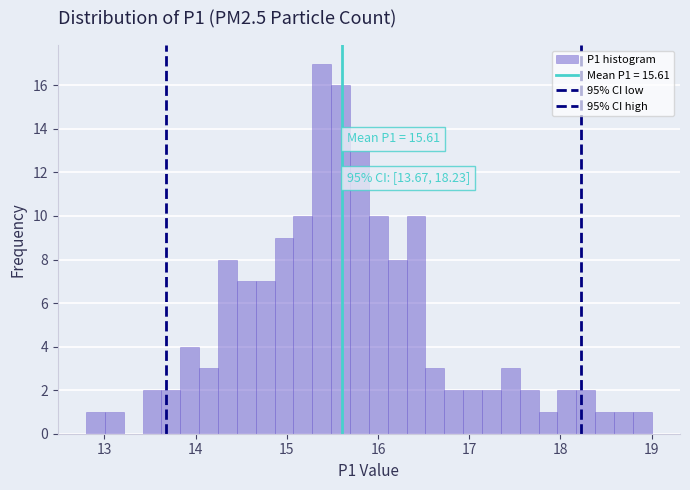

Read against the x-axis, roughly where is the centre of the tallest bar?

15.4